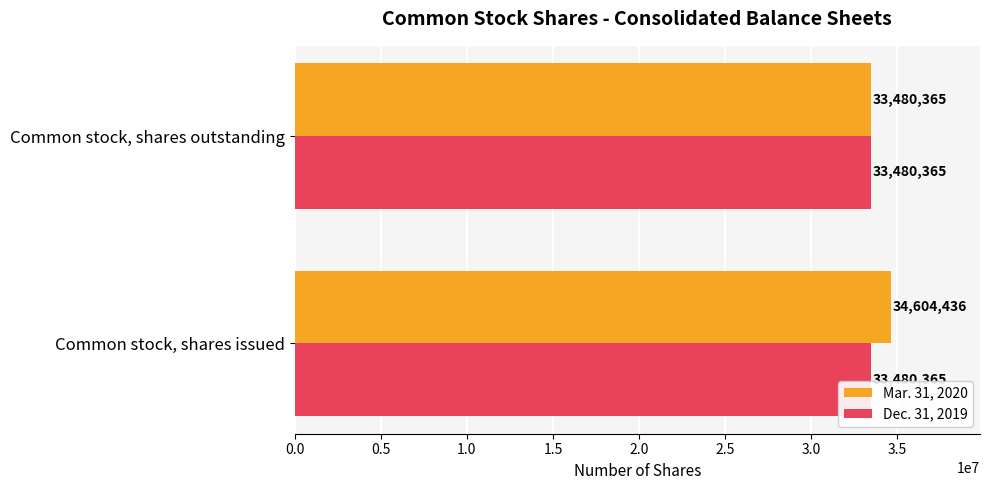

List the series in order of their overall mean, highest first.

Mar. 31, 2020, Dec. 31, 2019